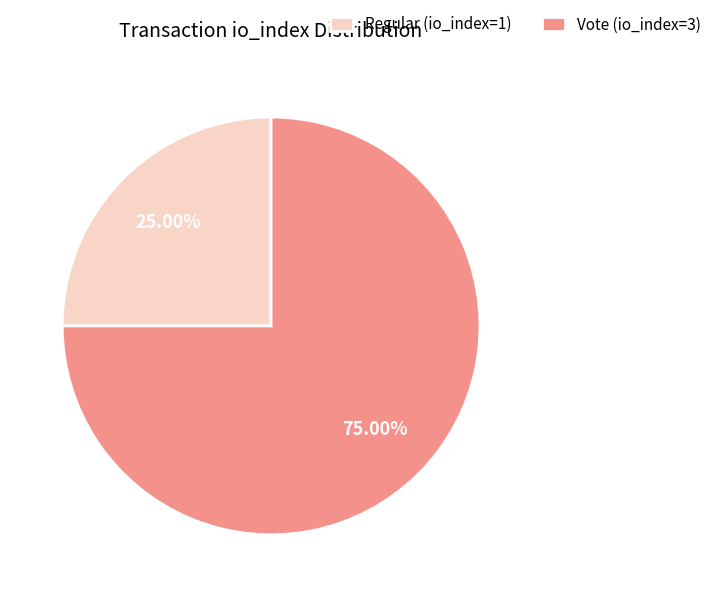

To the nearest percent, what is the average slice percentage?

50%